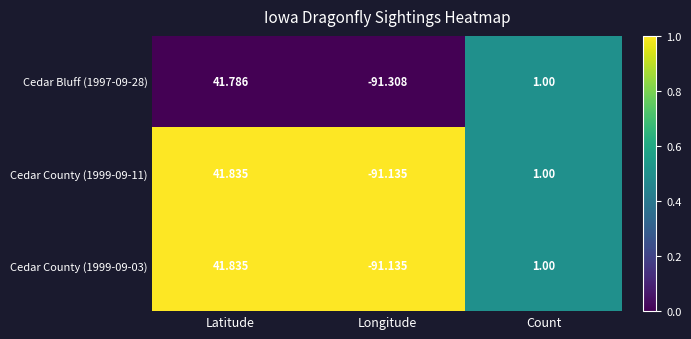

At which label does Cedar County (1999-09-11) reach its peak?

Latitude